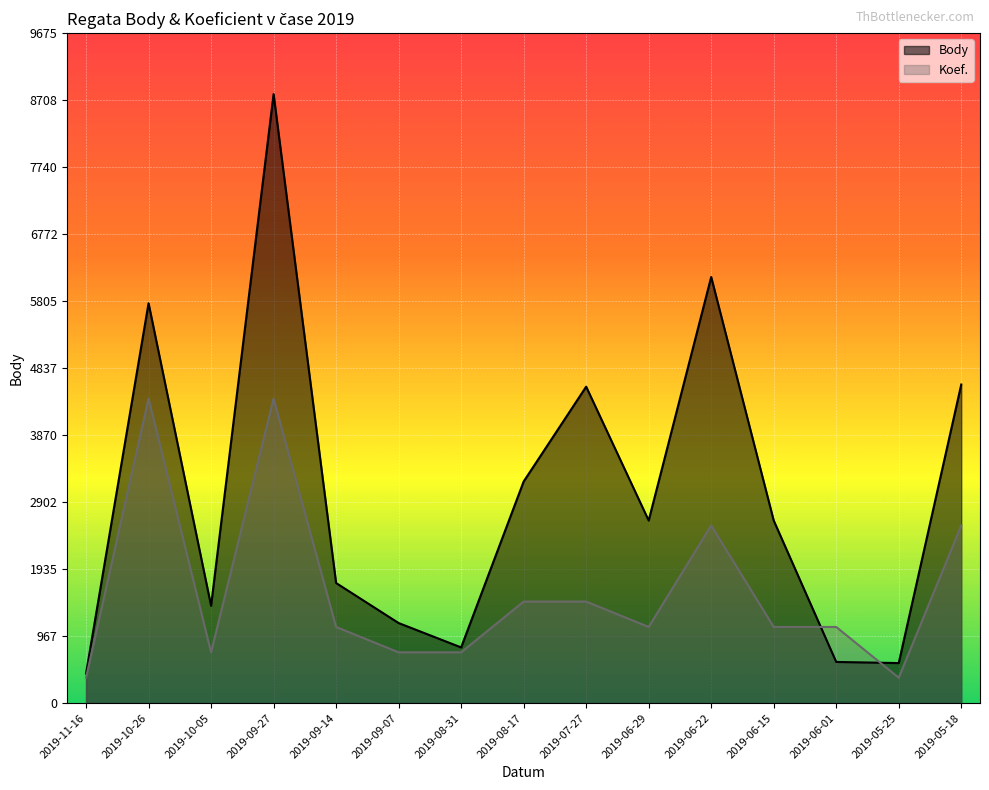

What is the average value of the Body series?

3004.6